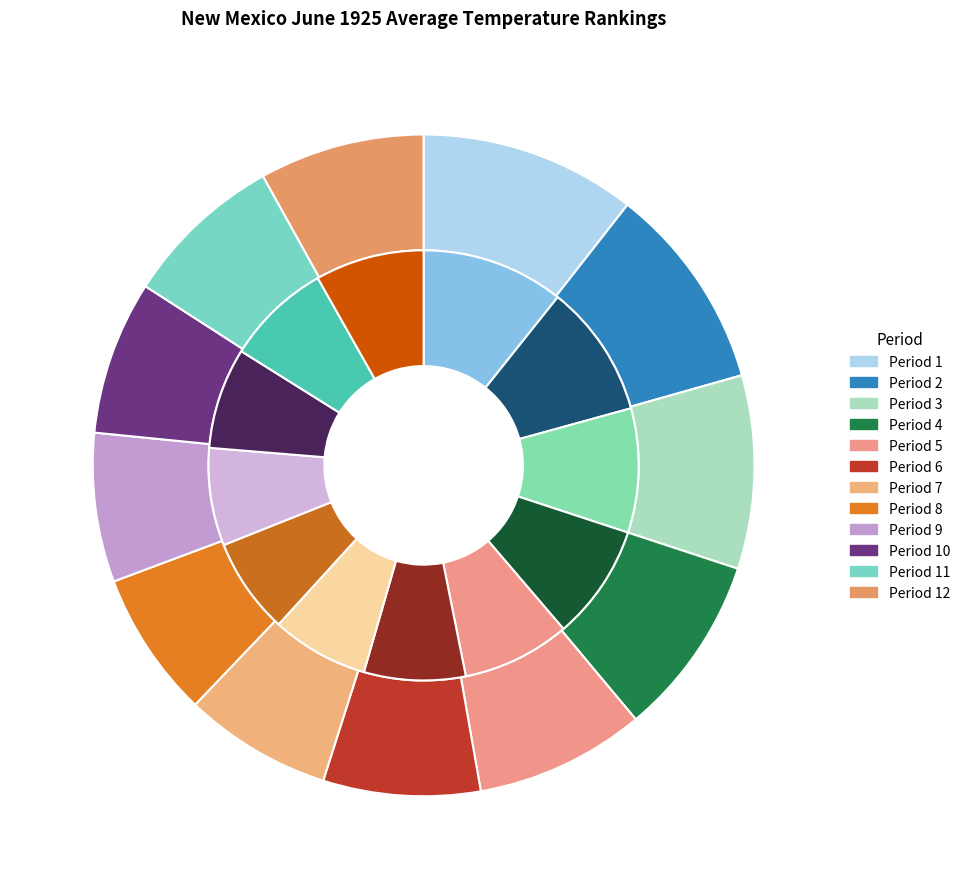

Does Period 7 represent more than half of the total?

No